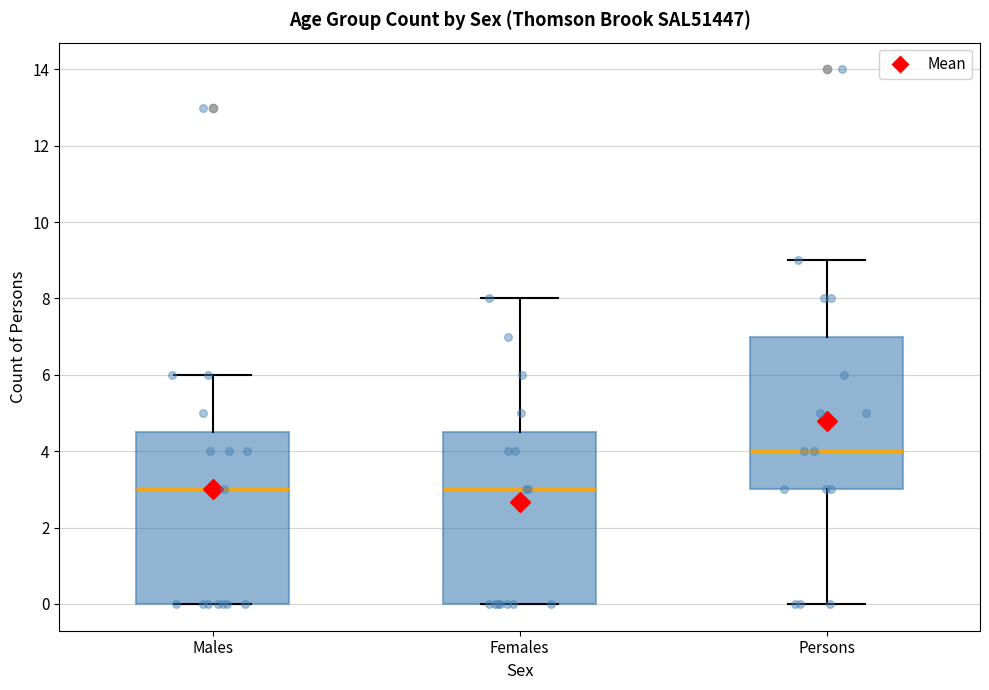

Where does the upper whisker of the box for Persons end on the y-axis? The values are not printed on the chart, so give them approximately, as read against the axis.

9.0